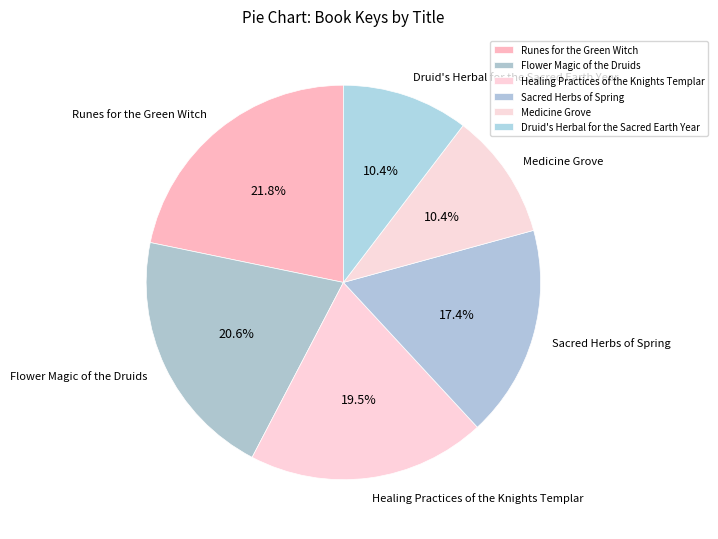

What is the ratio of the value at Flower Magic of the Druids to the value at Sacred Herbs of Spring?

1.2